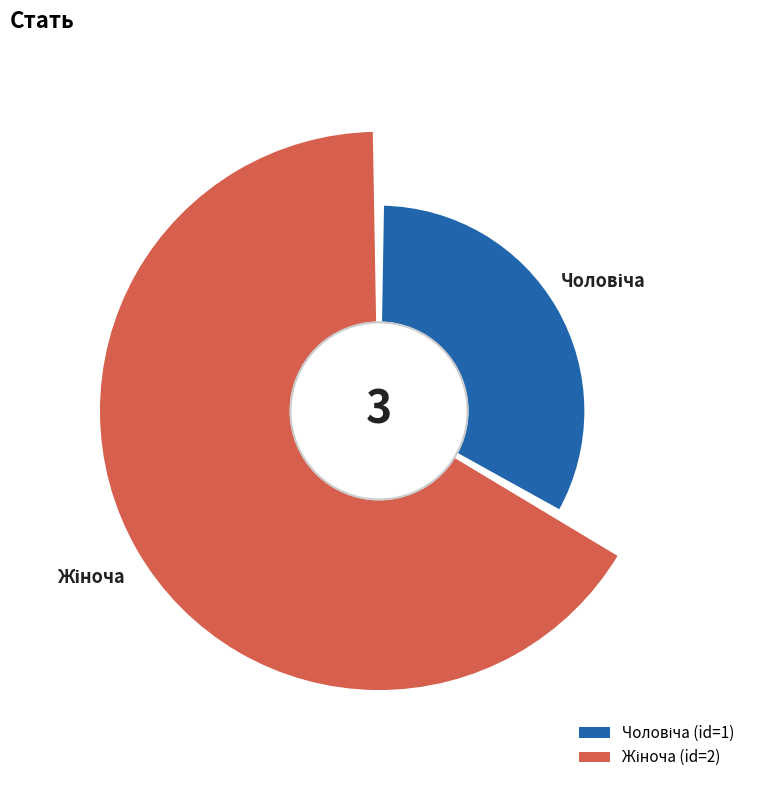

What is the change in value from Чоловіча to Жіноча?

+1